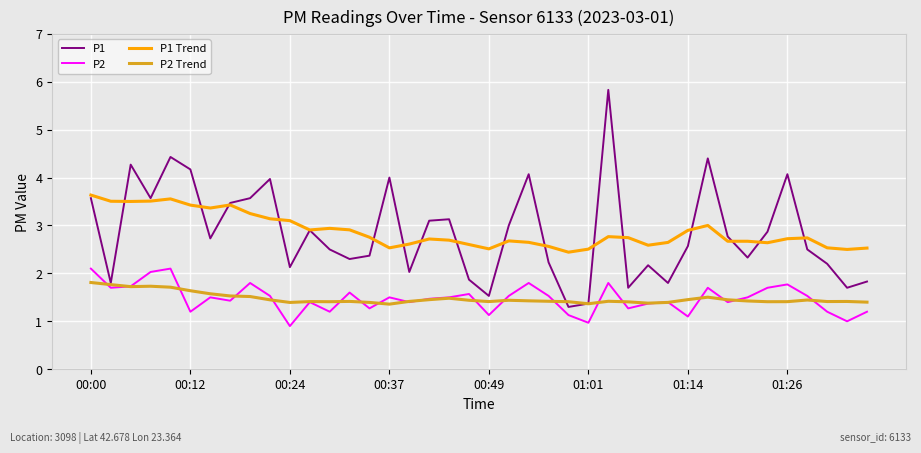

Which series has the widest spread of values?

P1